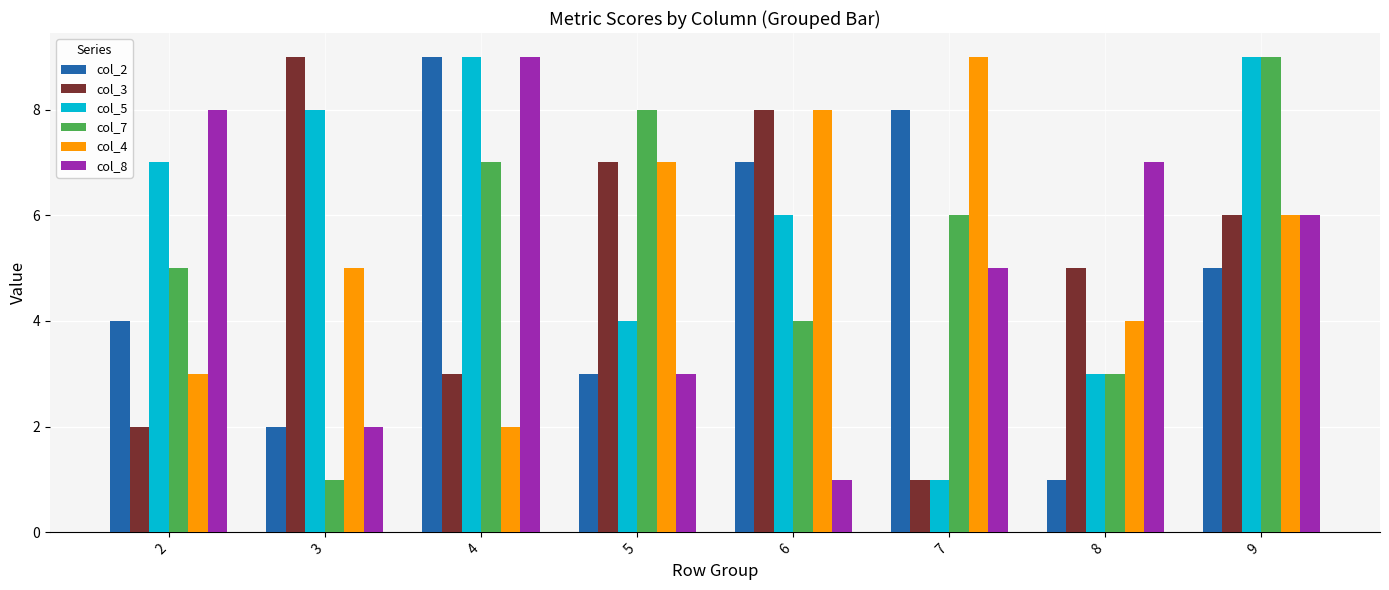

Read the col_7 value at 2.

5